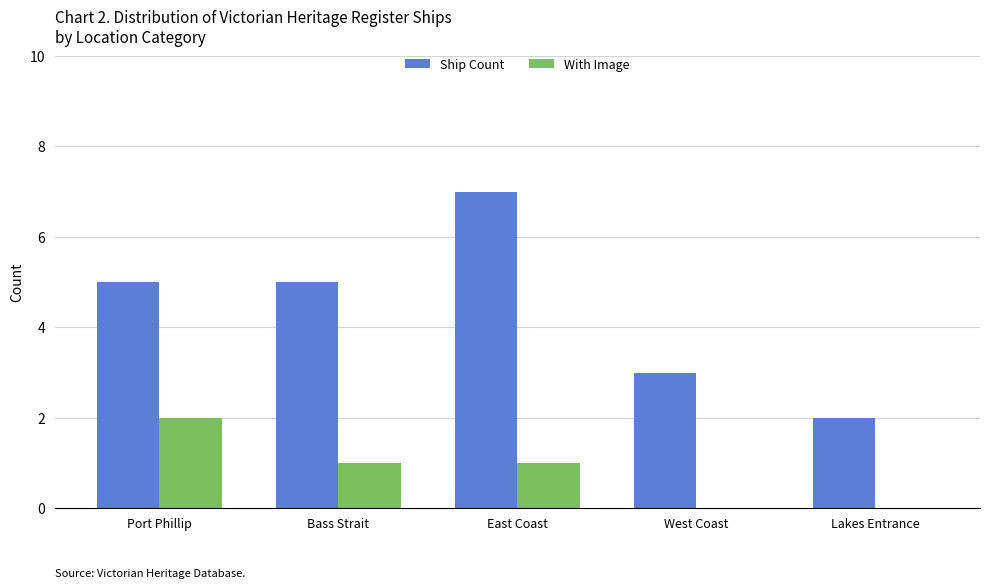

How many groups of bars are there?

5